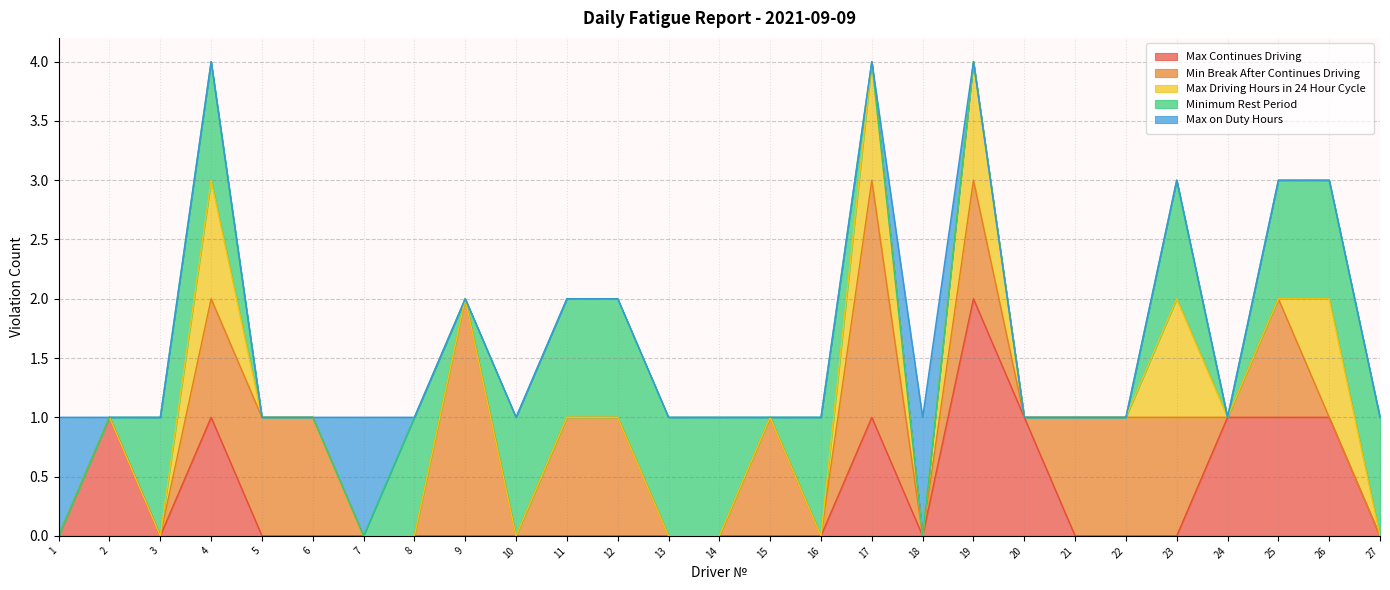

What is the difference between the maximum and minimum values in the Minimum Rest Period series?

1